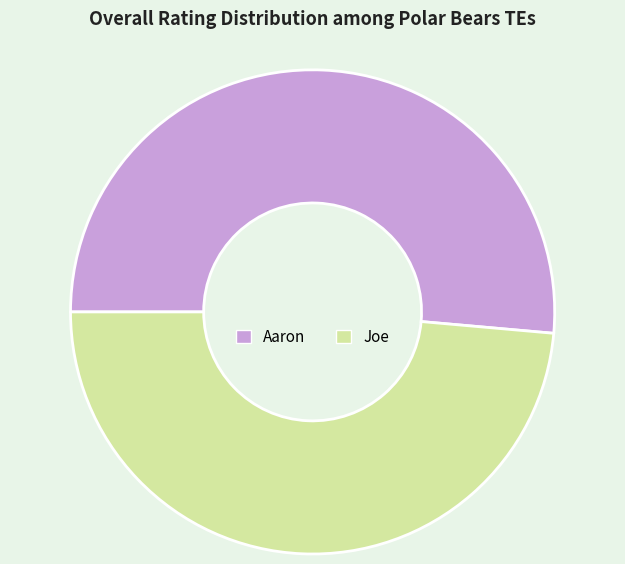

Which slice is the smallest?

Joe